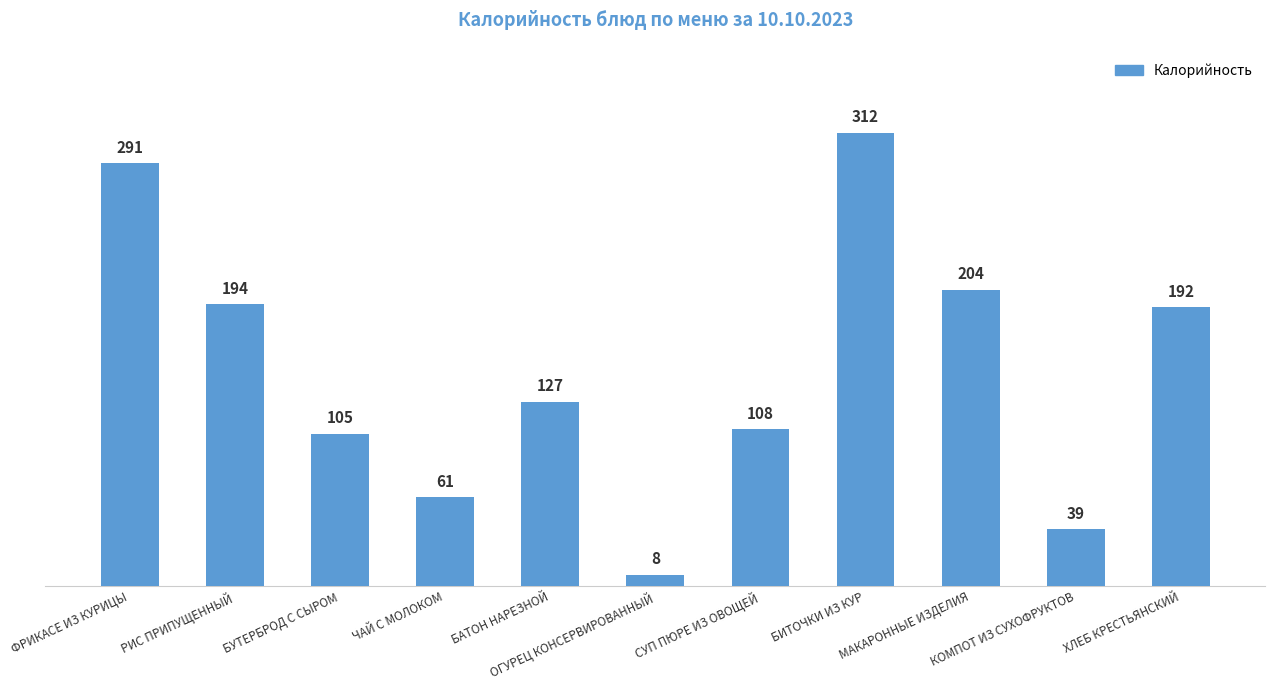

How many distinct data groups are displayed?

1